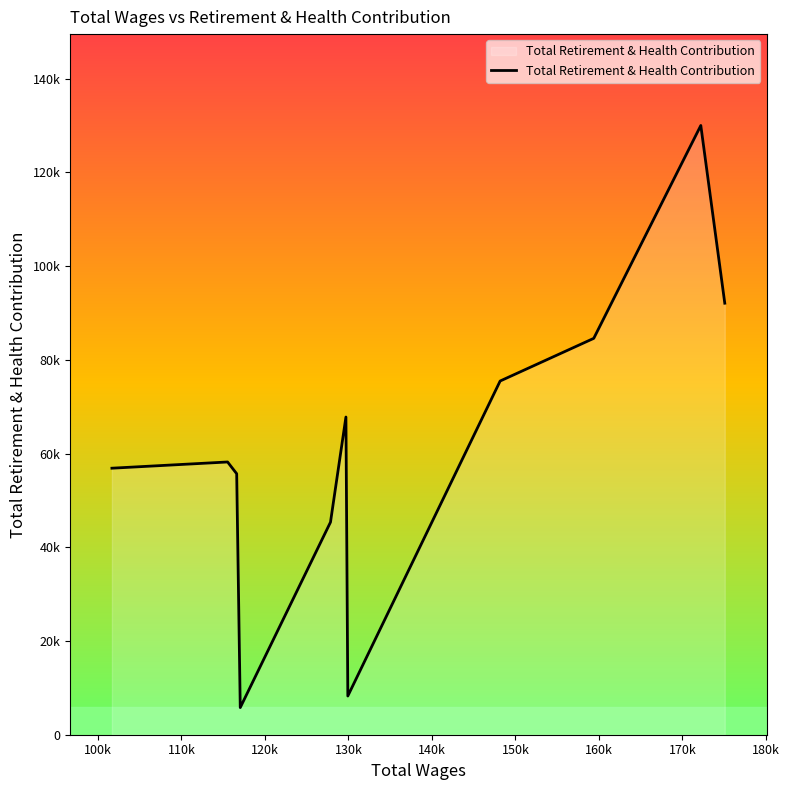

How many distinct data groups are displayed?

1